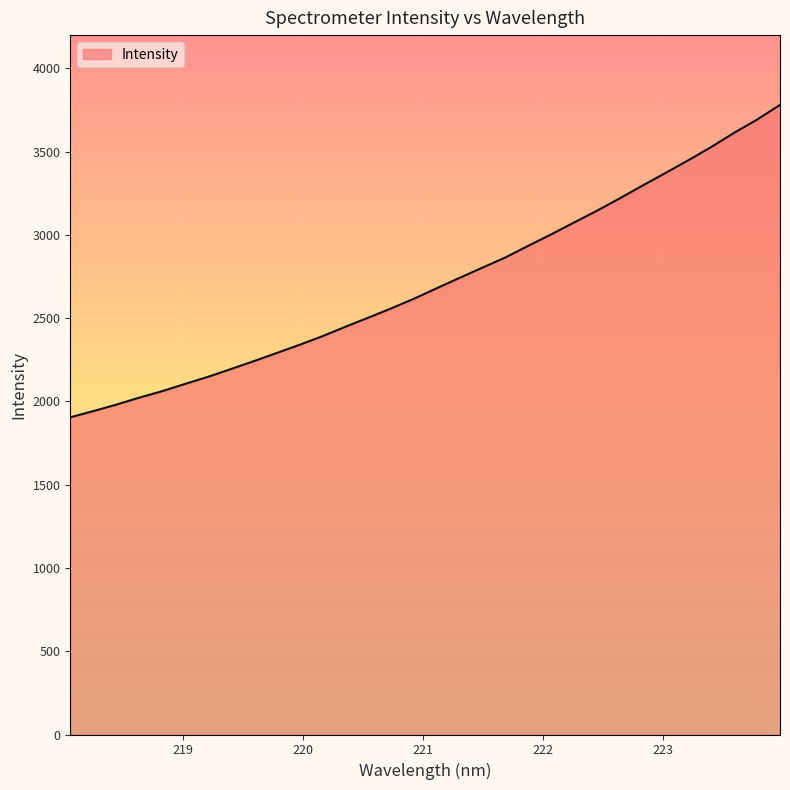

What is the smallest value displayed?

1904.8